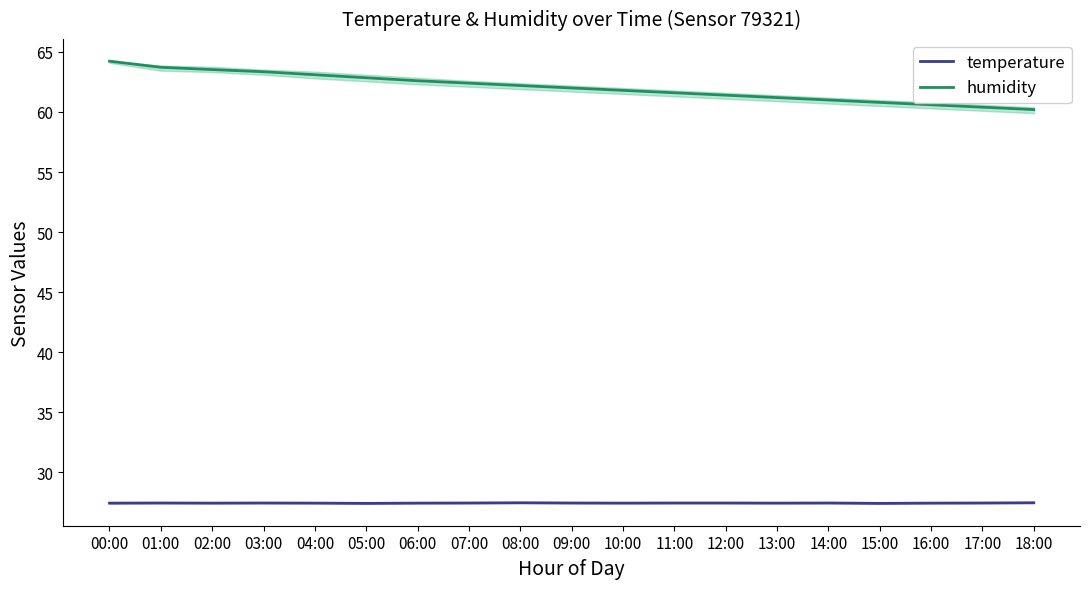

Which has a higher value, 10:00 or 03:00?

03:00